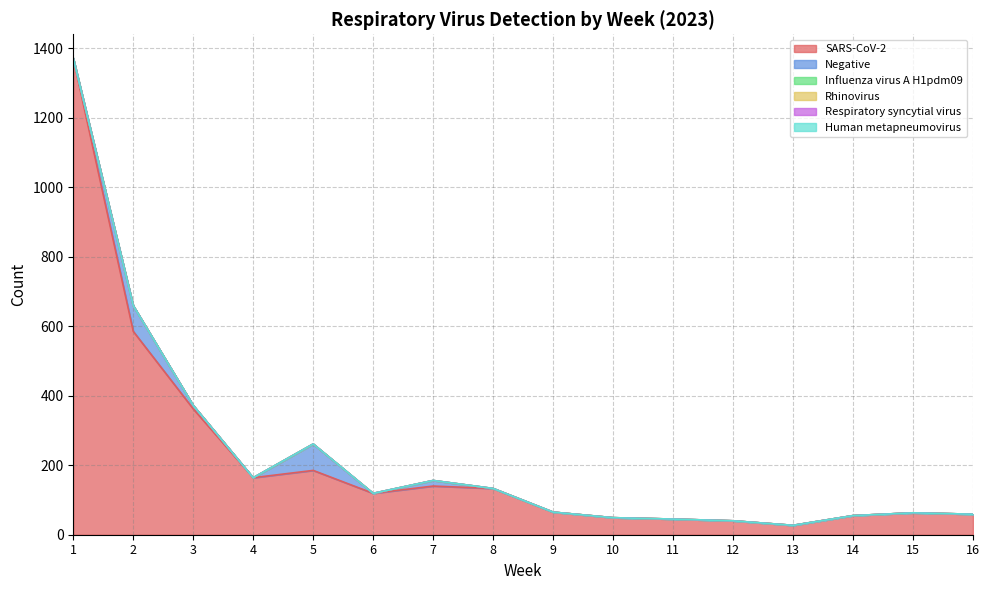

What is the difference between the highest and lowest values at 15?

63